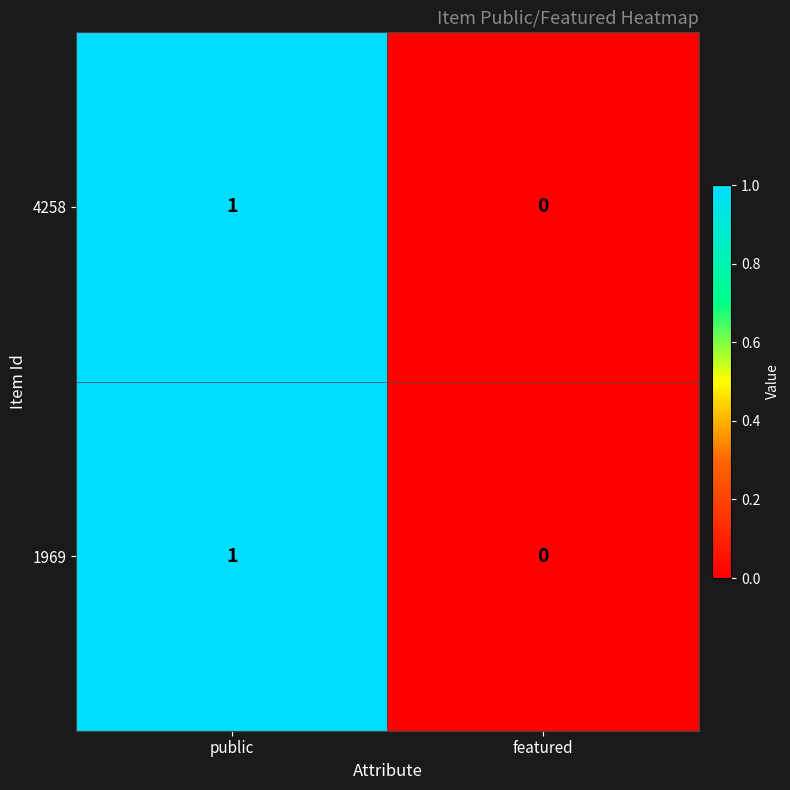

Where is 1969 nearest to the value 0?

featured